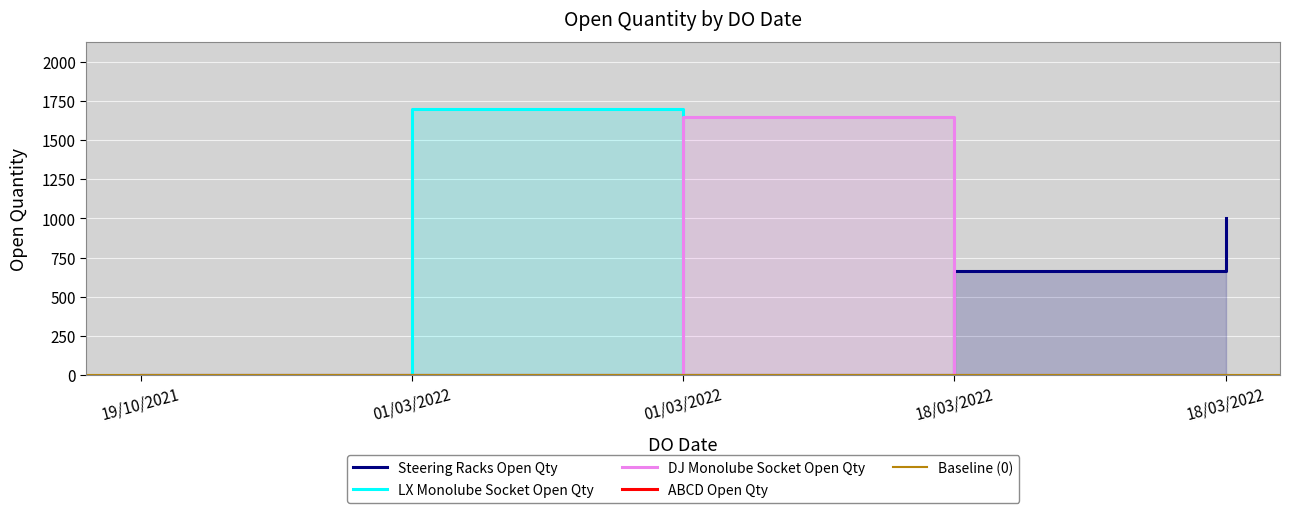

What is the difference between the values at 01/03/2022 and 18/03/2022?

647